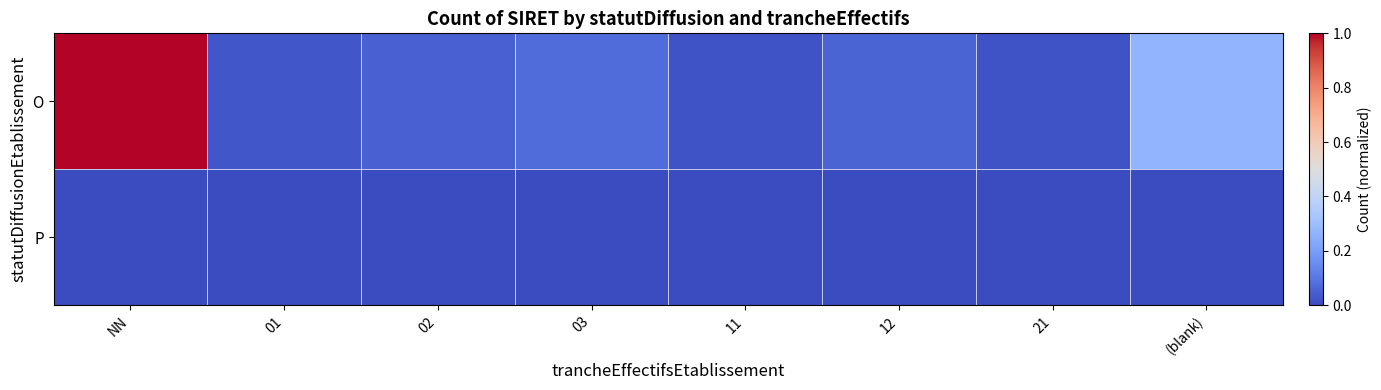

At which category does the chart reach its minimum across all series?

NN